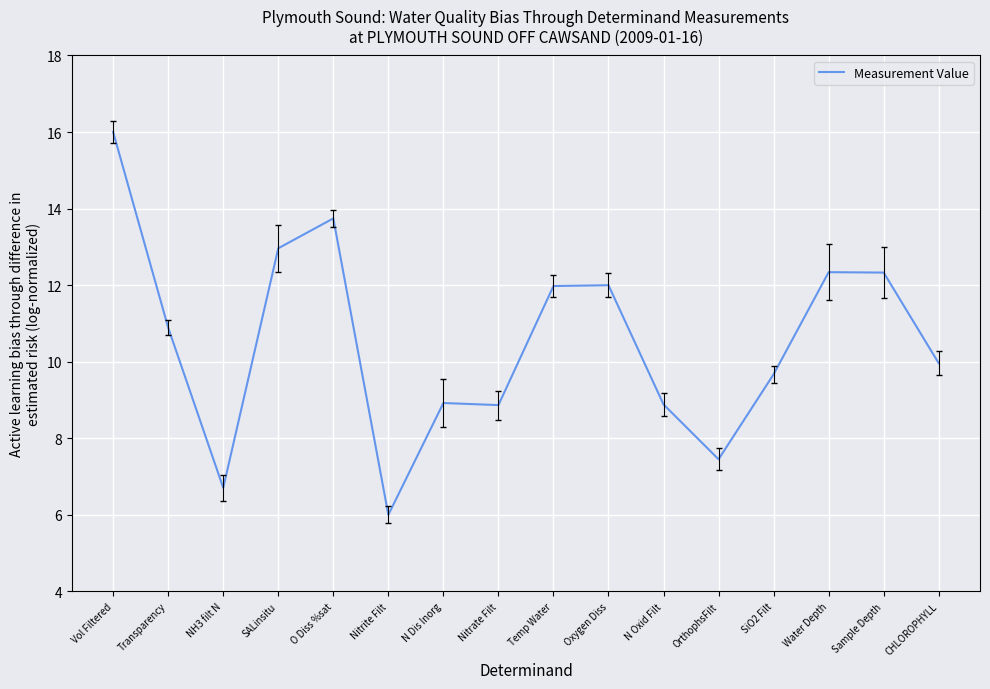

What is the difference between the values at CHLOROPHYLL and N Oxid Filt?

1.1